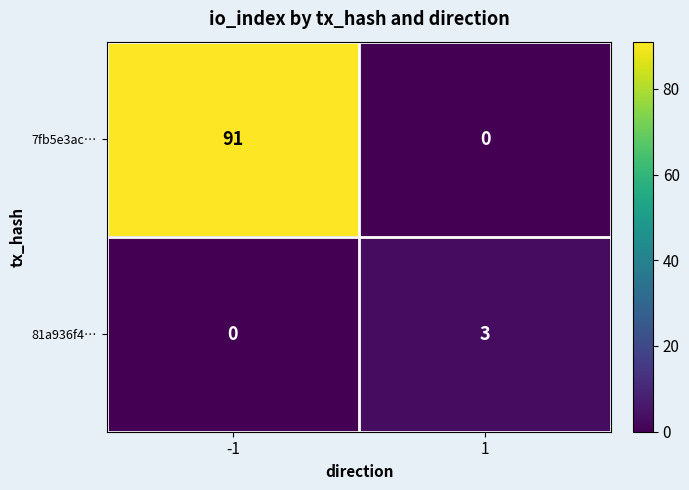

Reading left to right, what are all the values shown in this chart?

7fb5e3ac…: -1=91	1=0
81a936f4…: -1=0	1=3